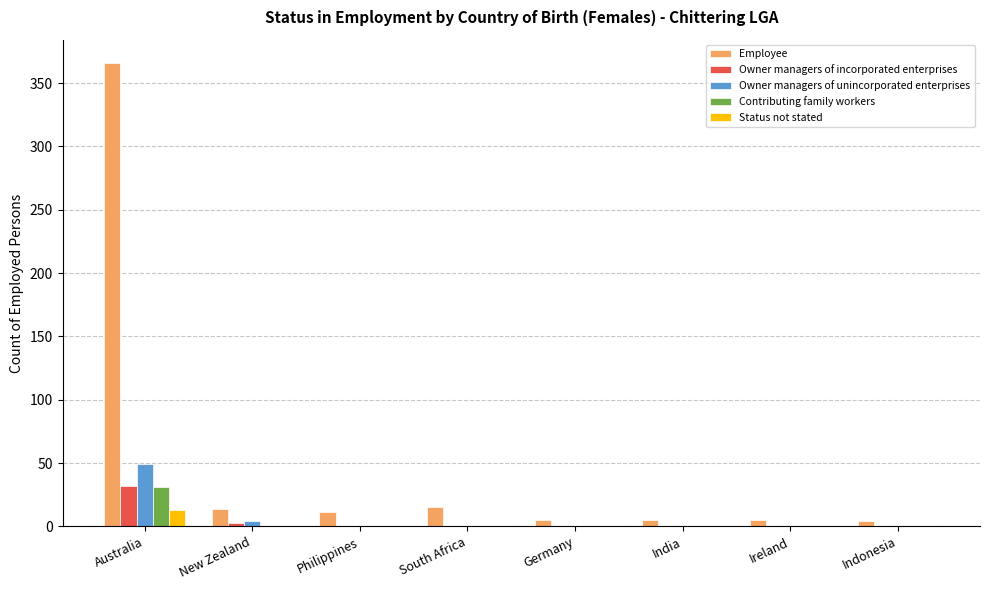

How many groups of bars are there?

8